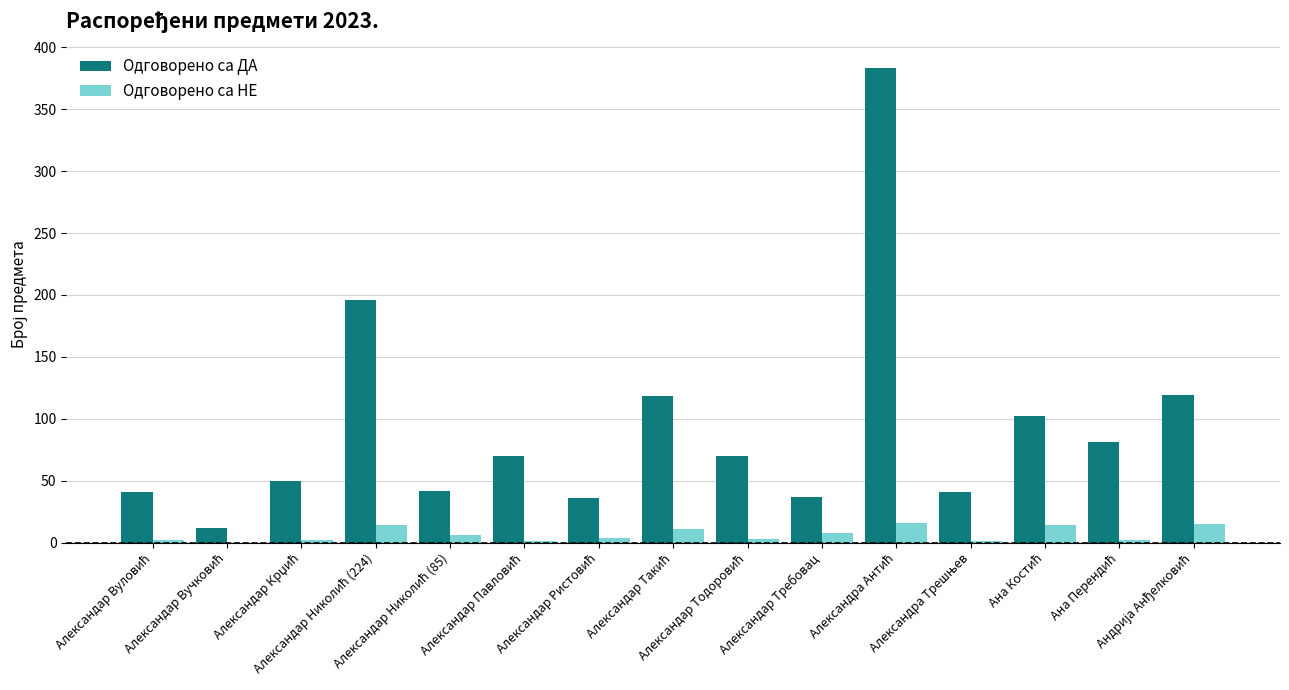

What is the maximum value shown in the chart?

383